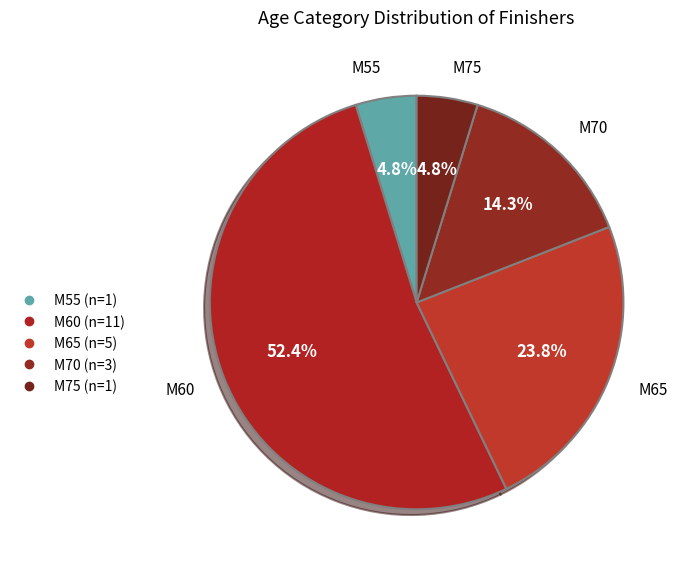

What is the ratio of the value at M65 to the value at M60?

0.5